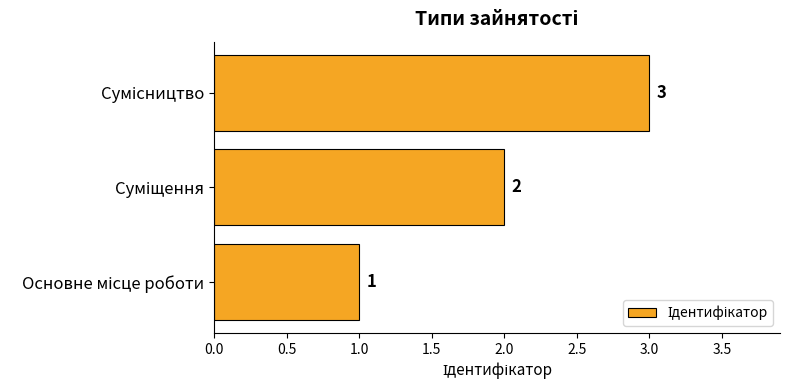

How many values are between 1 and 3?

3